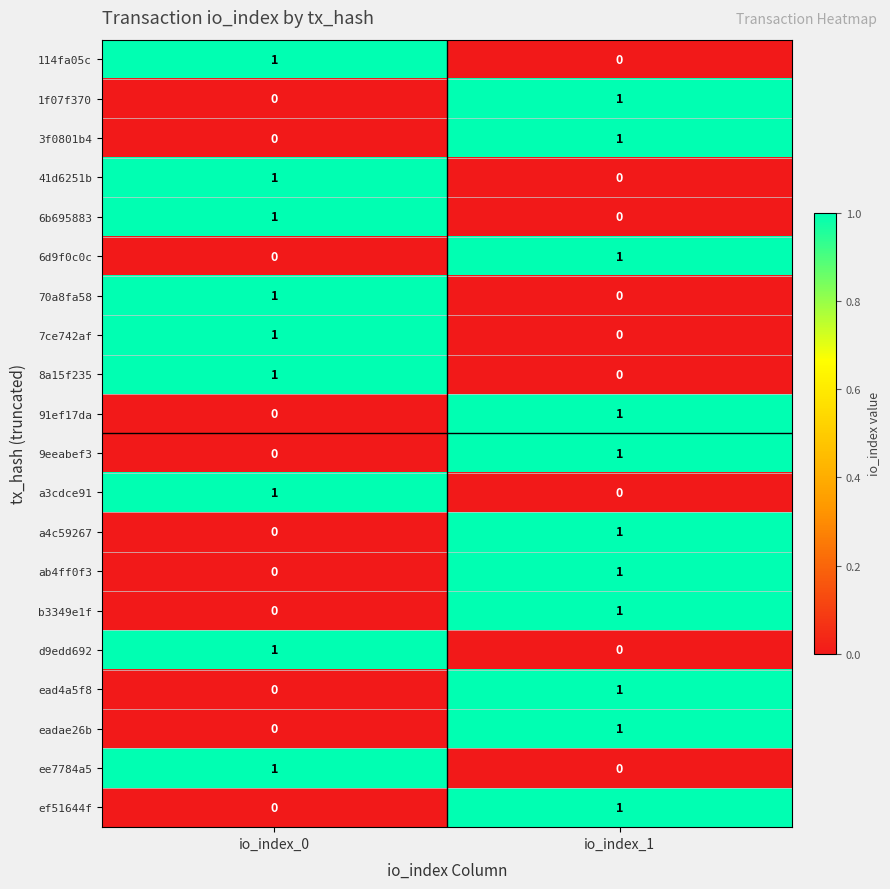

Where is 6d9f0c0c nearest to the value 0?

io_index_0